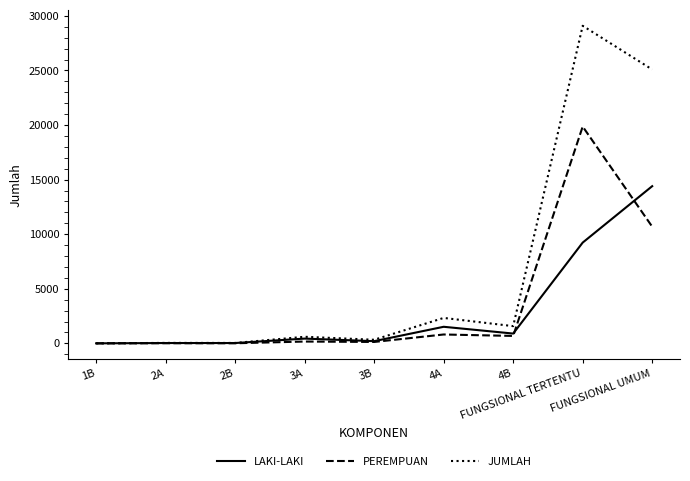

In JUMLAH, how many points are higher than both neighbors (excluding endpoints)?

4